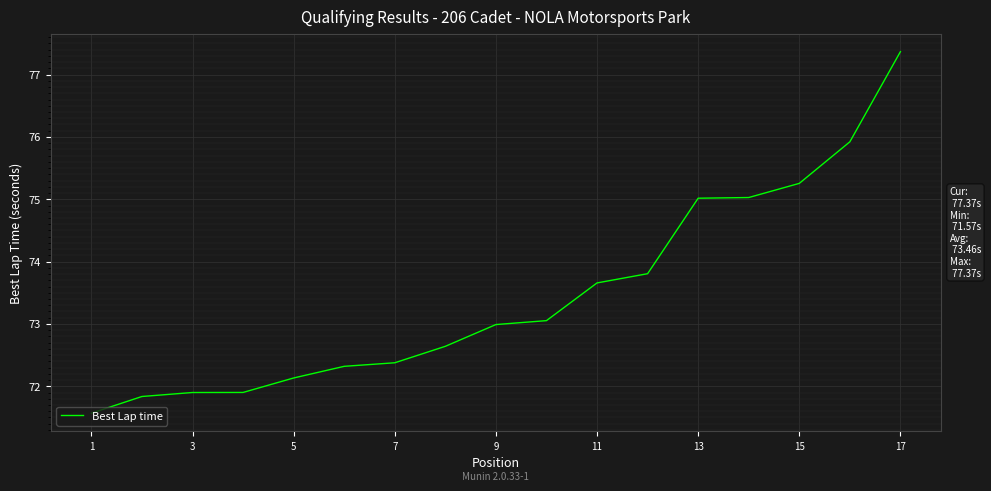

What is the smallest value displayed?

71.6